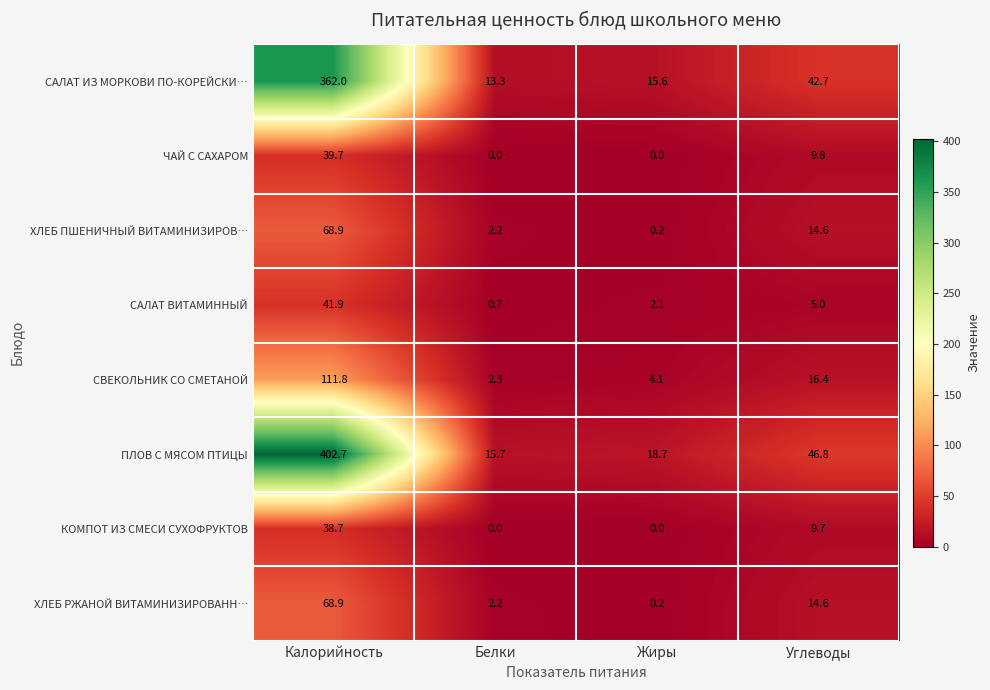

What is the minimum value for ПЛОВ С МЯСОМ ПТИЦЫ?

15.7